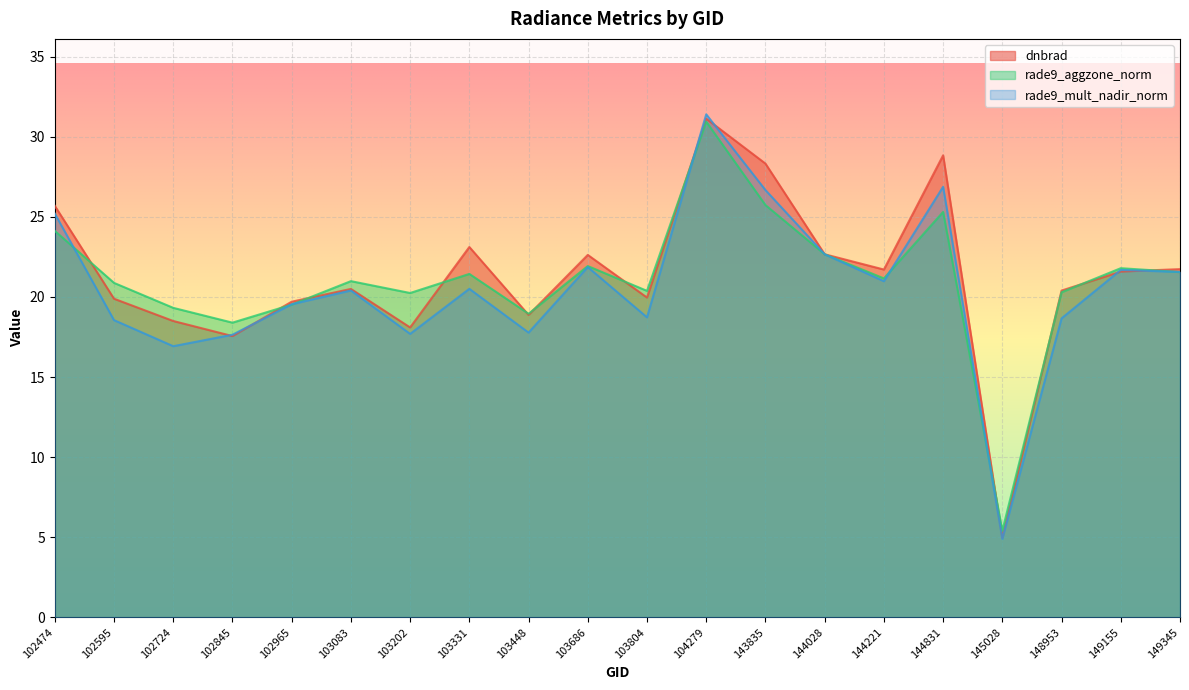

At which label is dnbrad closest to 18?

103202